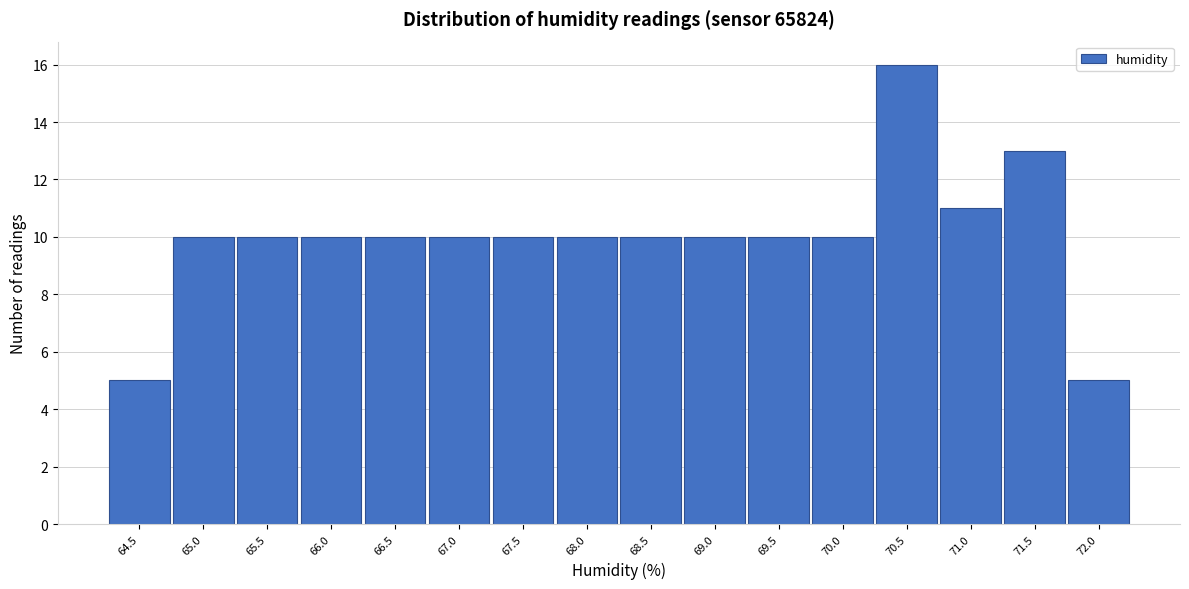

Reading left to right, transcribe all the data shown in this chart.

5	10	10	10	10	10	10	10	10	10	10	10	16	11	13	5